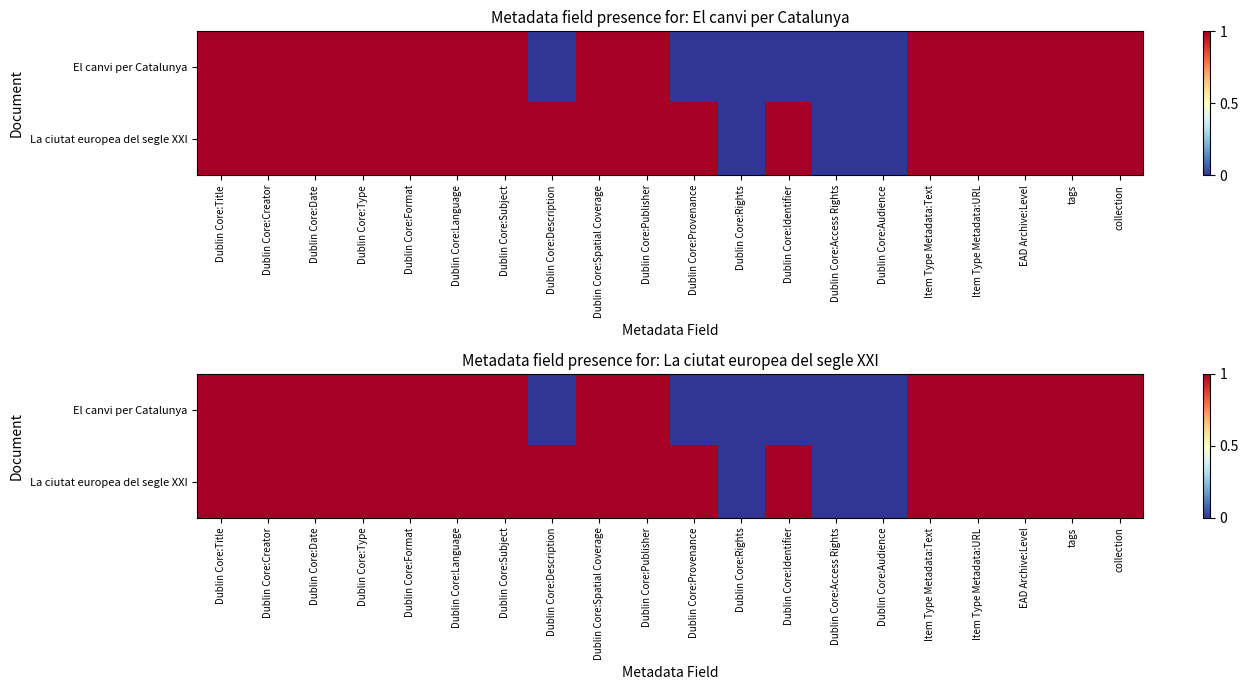

How many positive values does the El canvi per Catalunya series have?

14